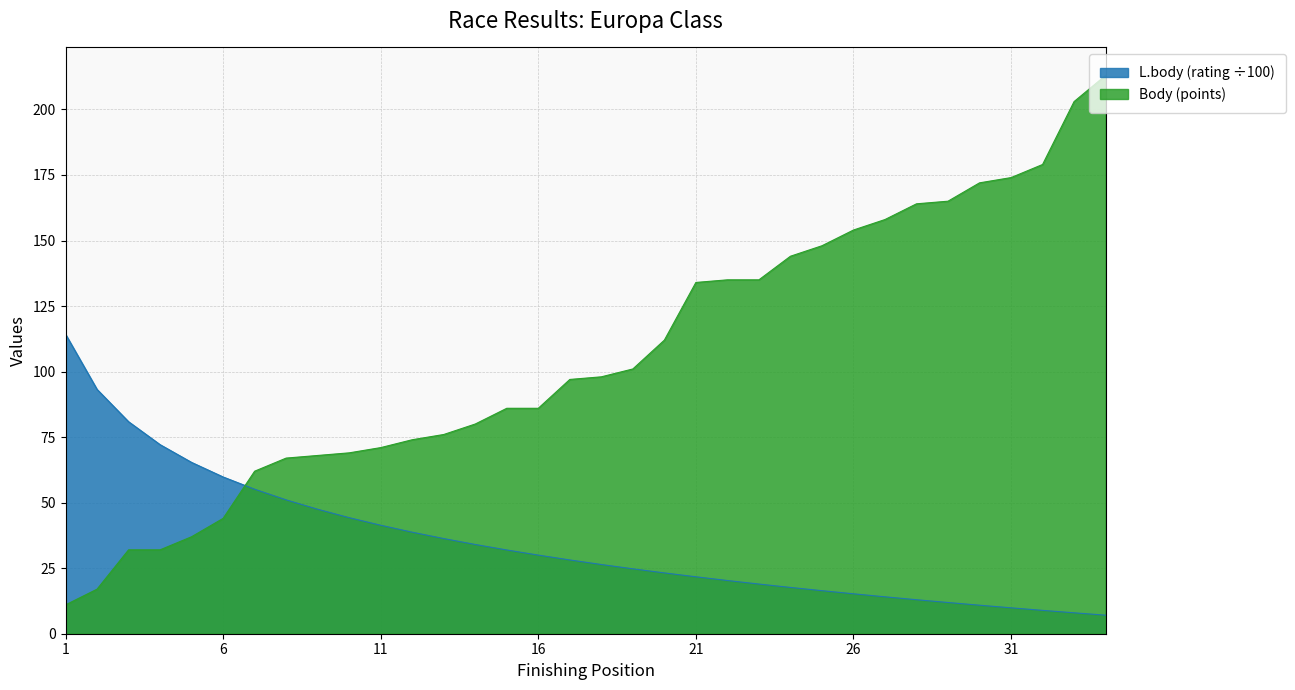

What is the sum of the Body (points) values at 10 and 32?

248.0